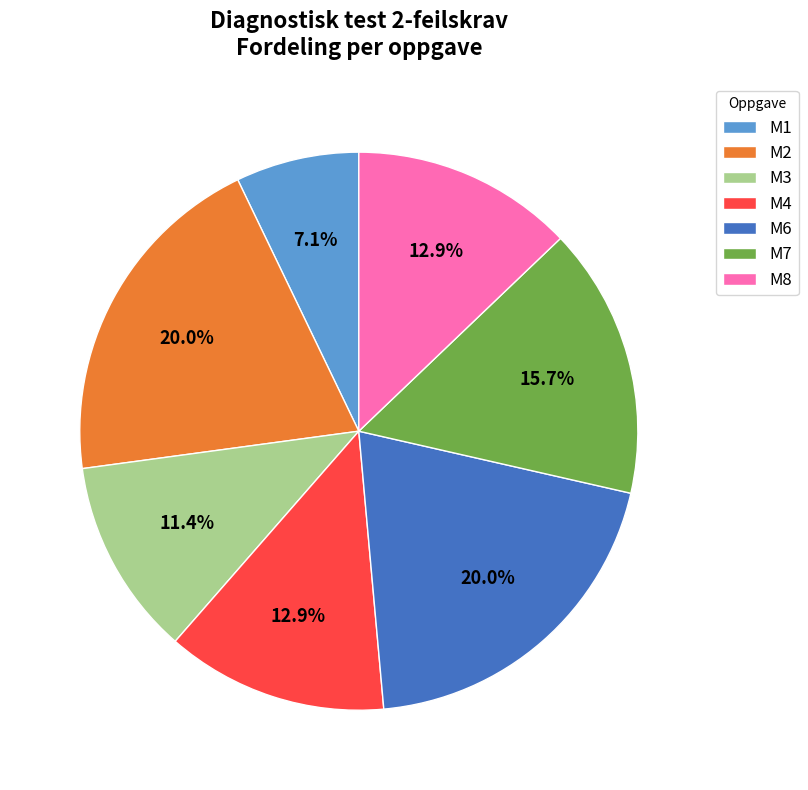

Is there a majority slice in this chart?

No